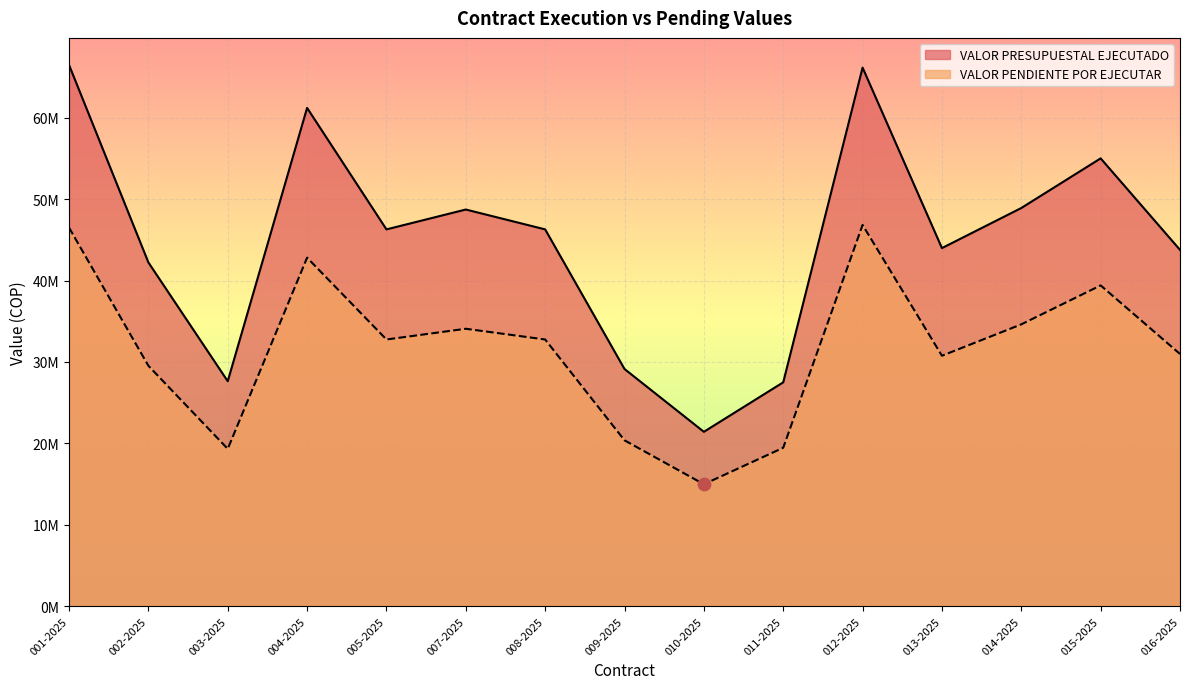

Which series reaches the maximum Y coordinate?

VALOR PRESUPUESTAL EJECUTADO